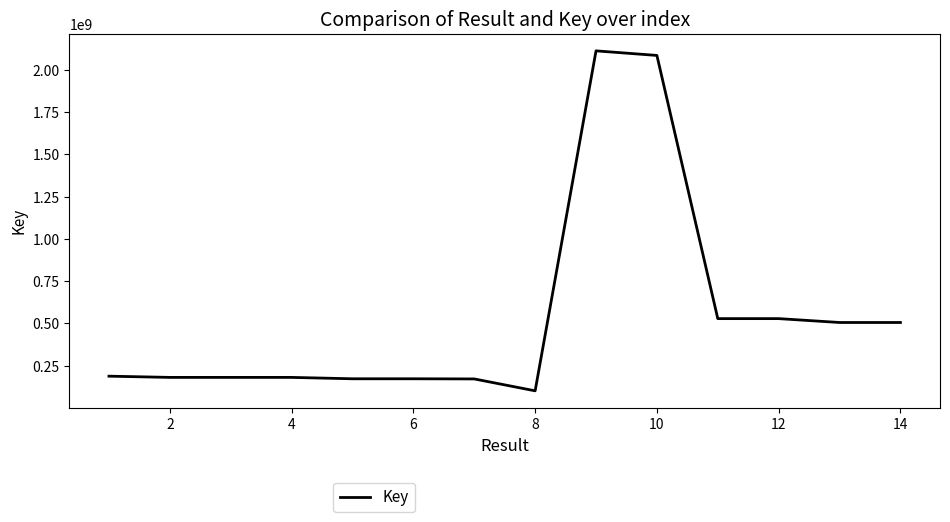

What is the difference between the maximum and minimum values?

2011039675